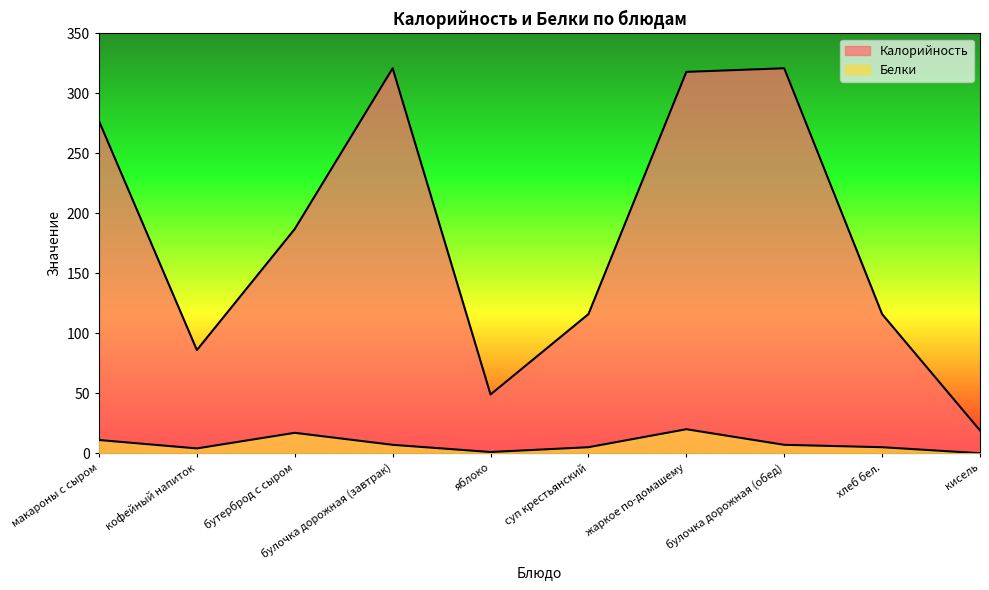

At which label does Калорийность reach its minimum?

кисель